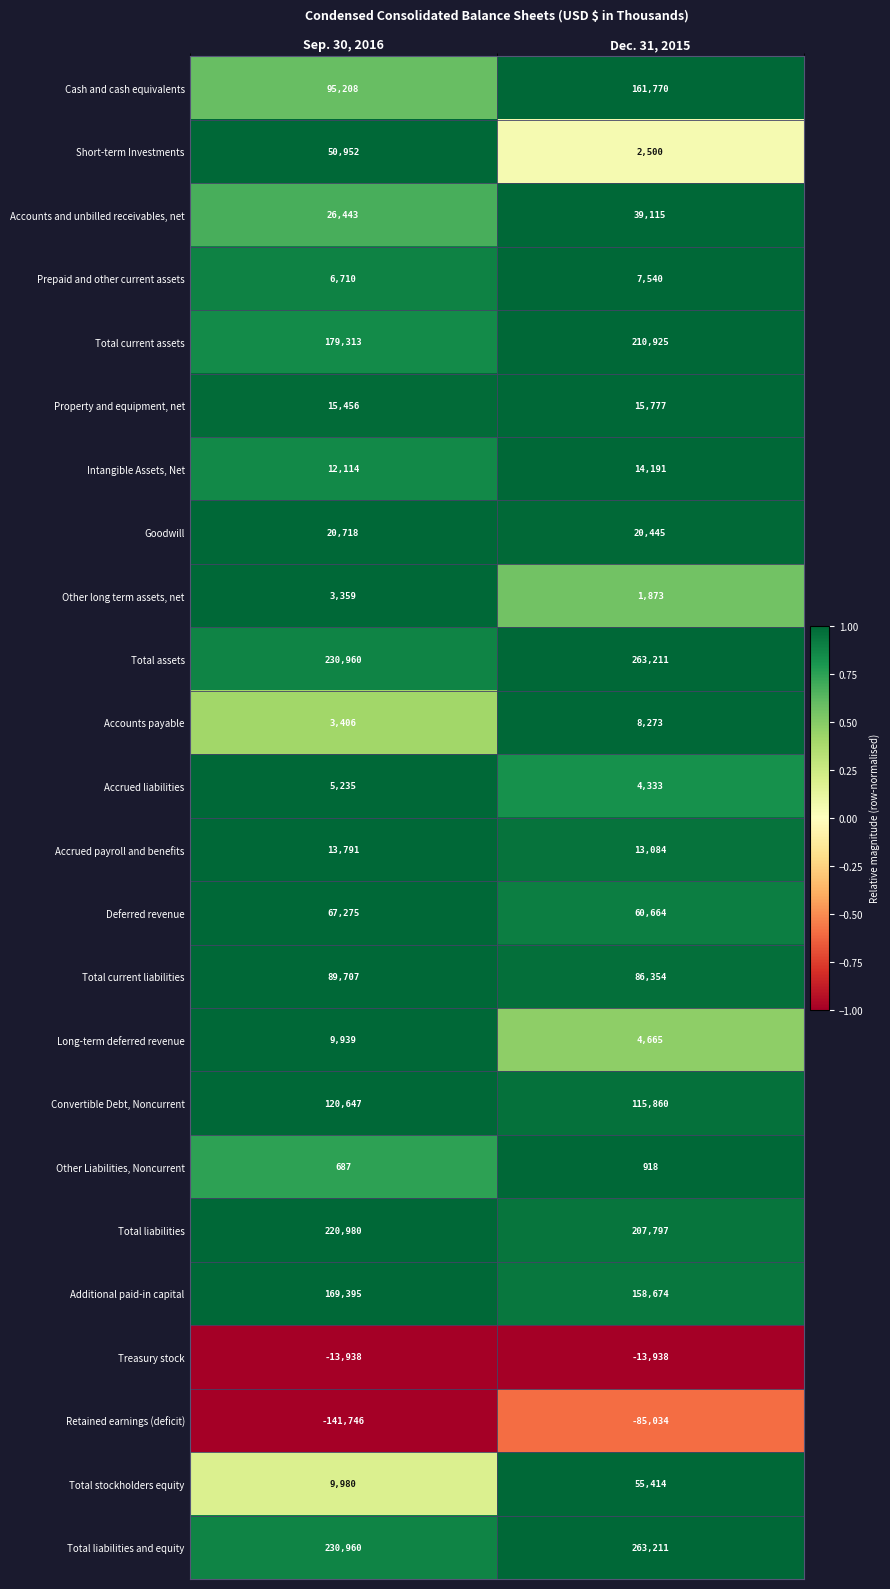

What is the total value across all series at Sep. 30, 2016?

1427551